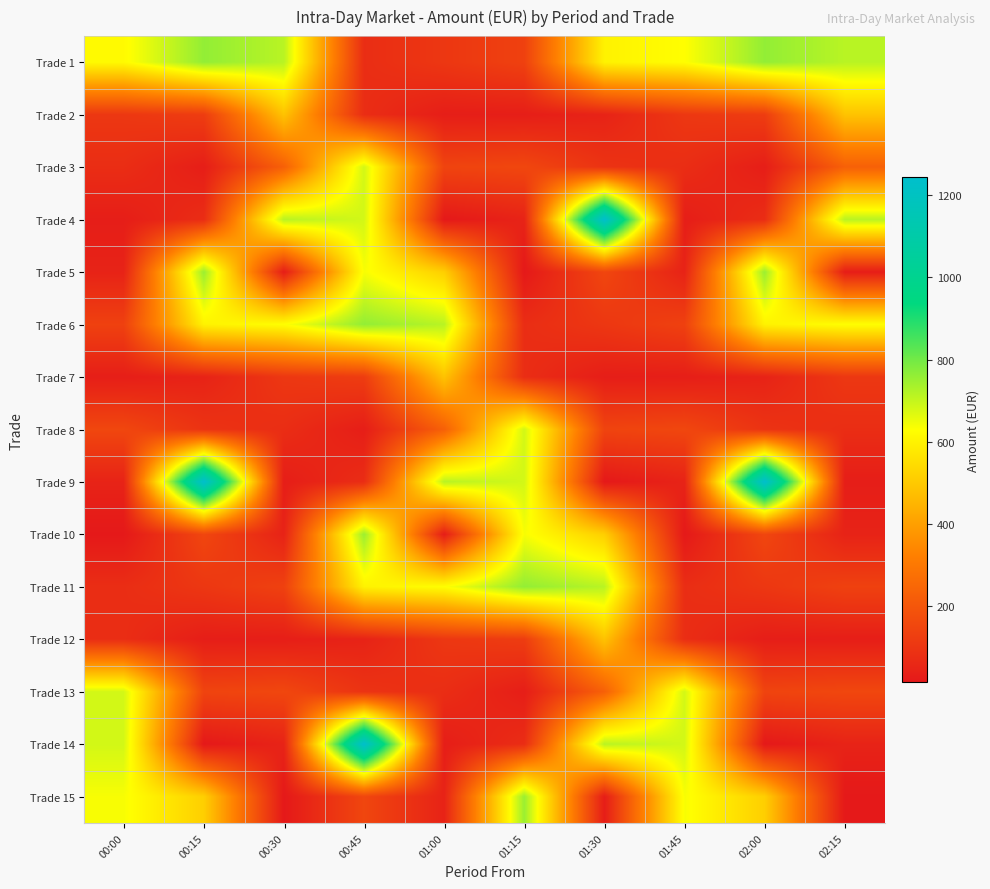

What is the minimum value shown in the chart?

14.3